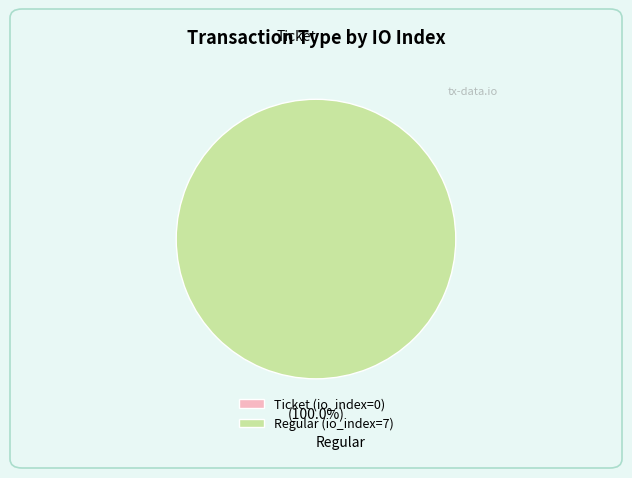

Is there a majority slice in this chart?

Yes